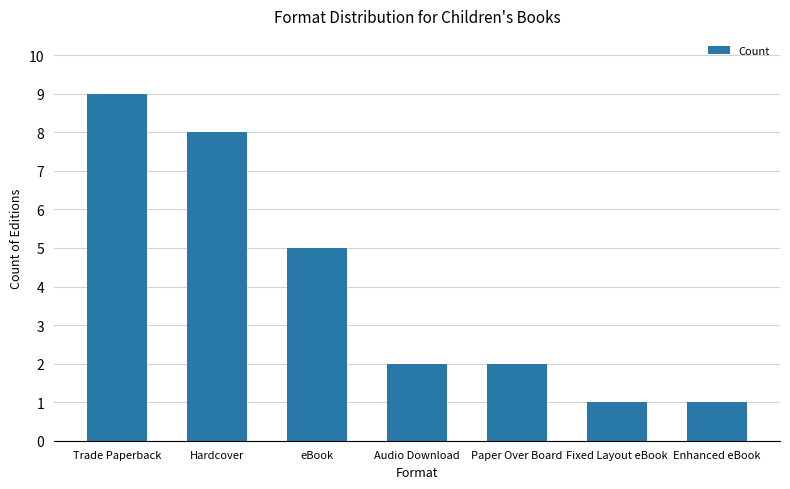

Are the bars horizontal?

No